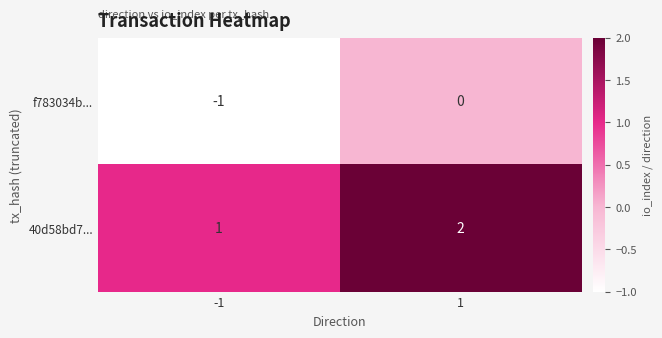

At which category is the sum across all series the highest?

1